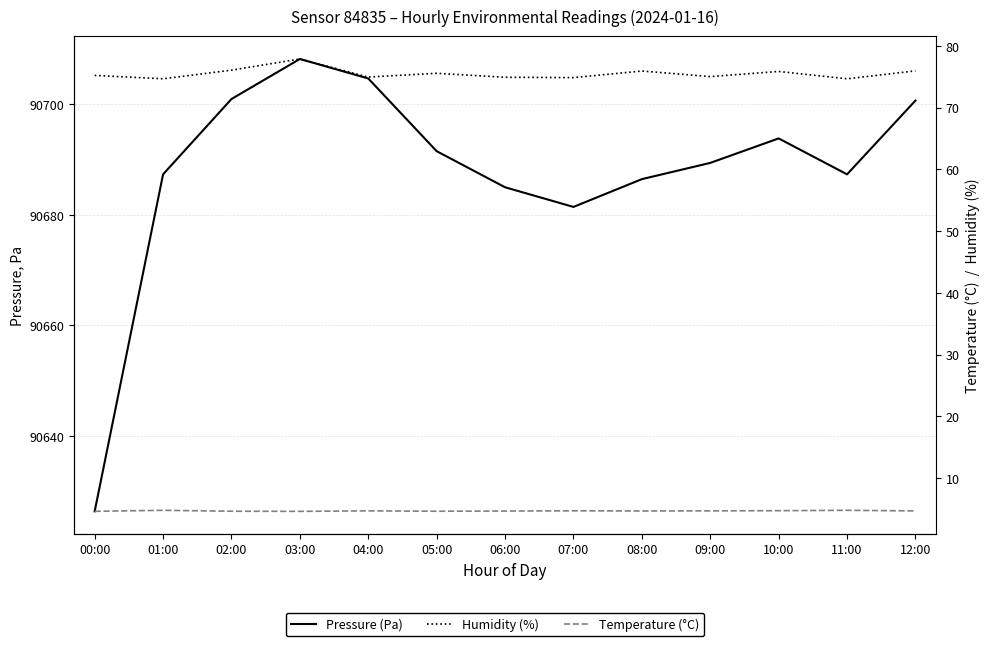

Which has a higher value, 02:00 or 09:00?

02:00